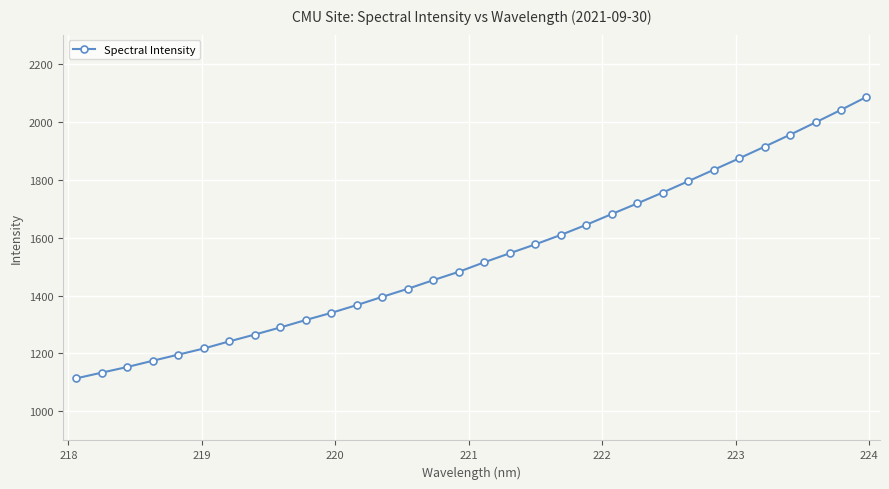

What is the greatest value displayed?

2085.0